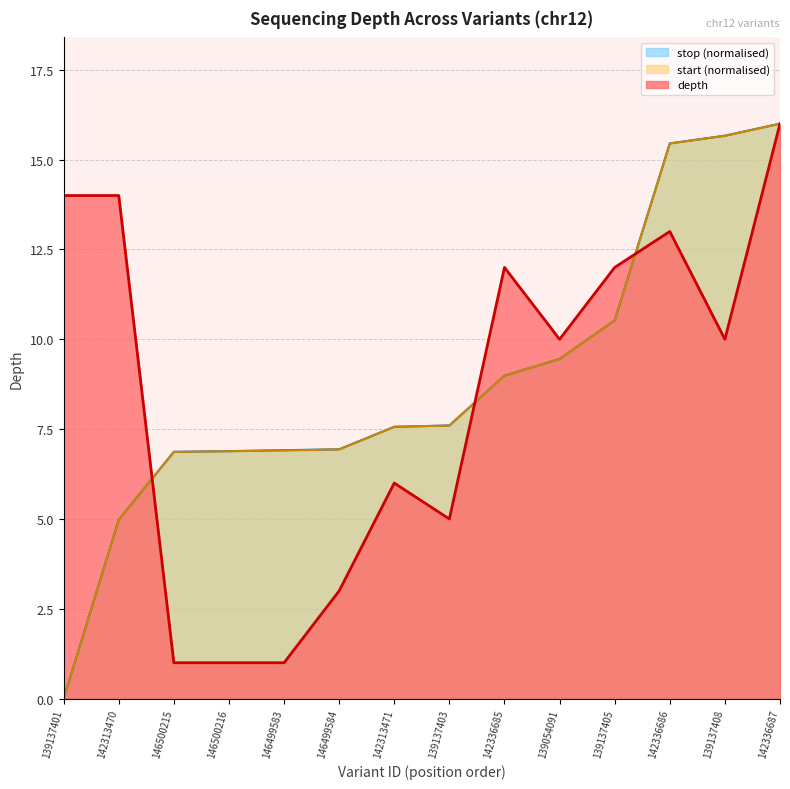

Does the chart display data point markers on the line(s)?

No